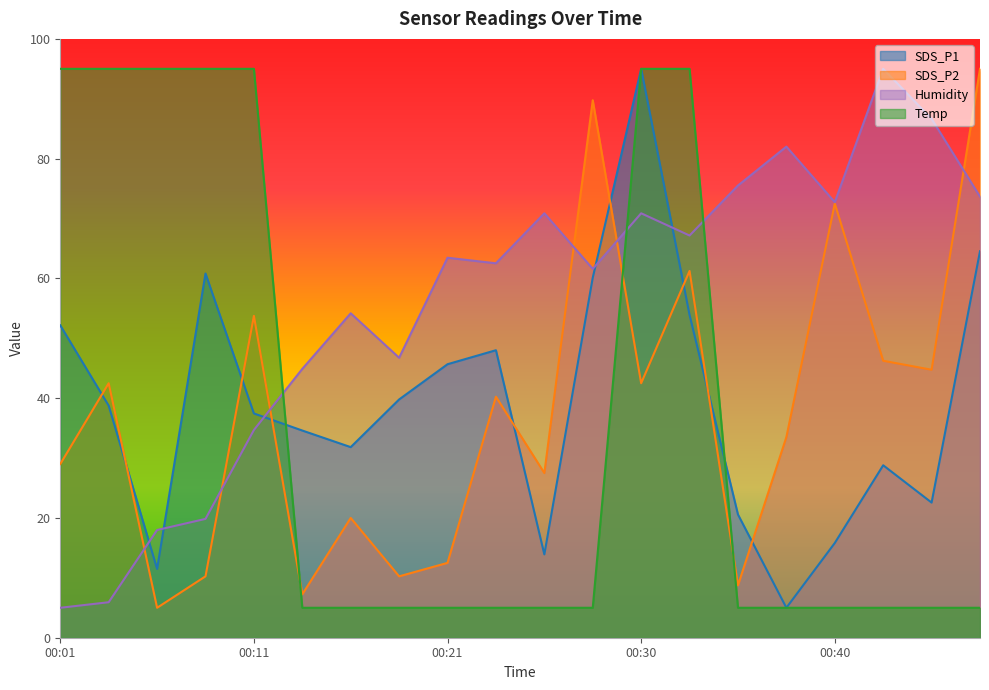

What is the lowest value of the SDS_P1 series?

5.0